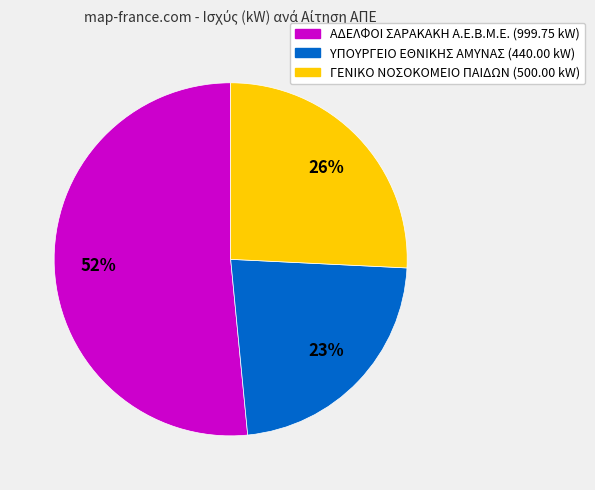

To the nearest percent, what is the difference between the largest and smallest slice percentages?

29%